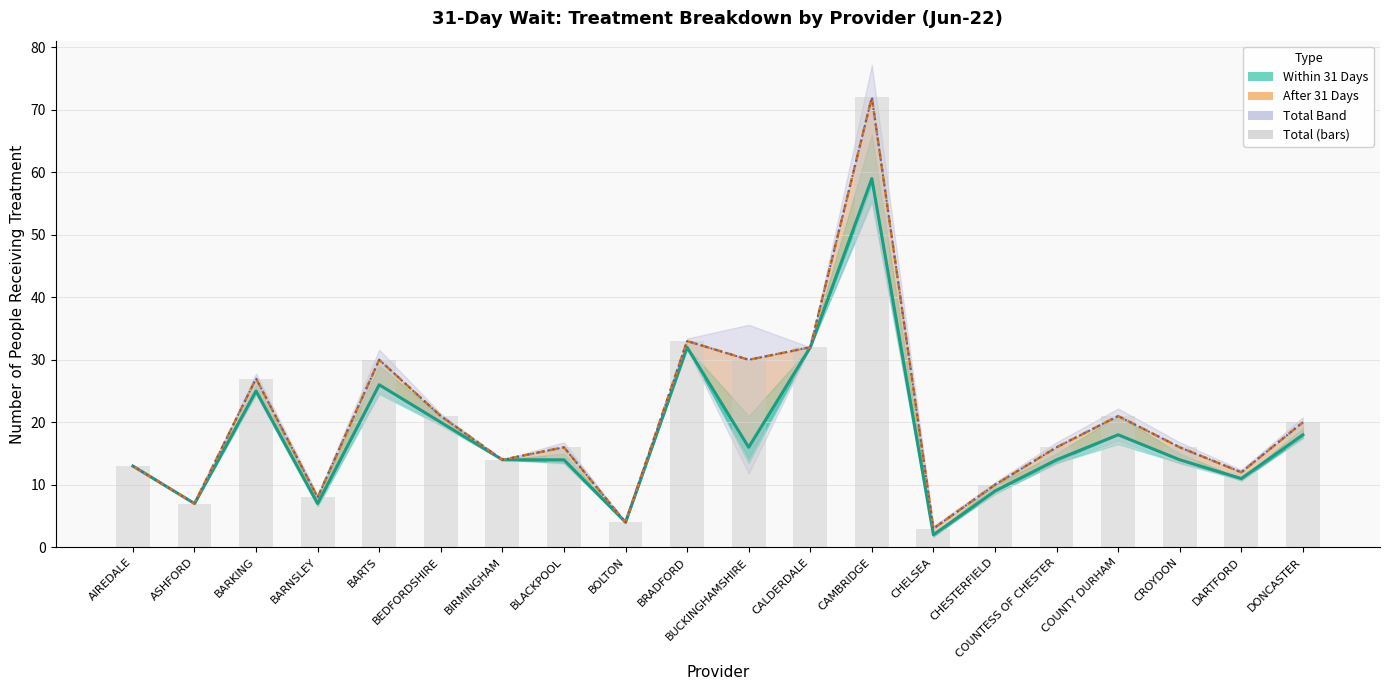

Between AIREDALE and BIRMINGHAM, which series saw the biggest shift?

WITHIN 31 DAYS (line)